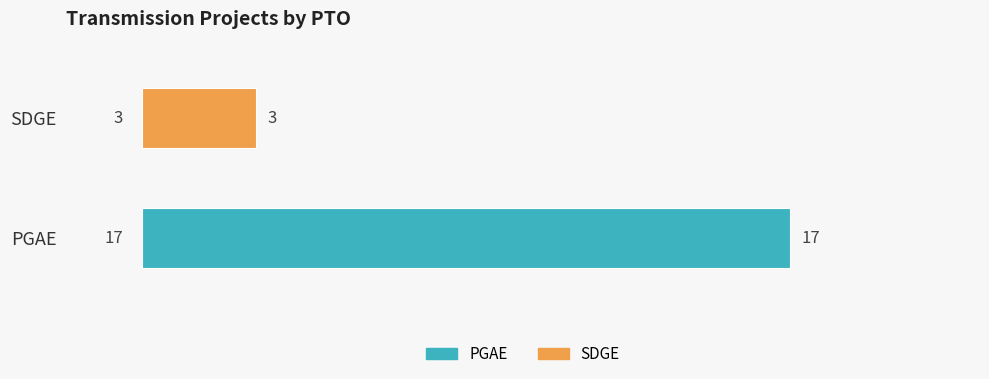

What value does the data have at PGAE, to the nearest 5?

15